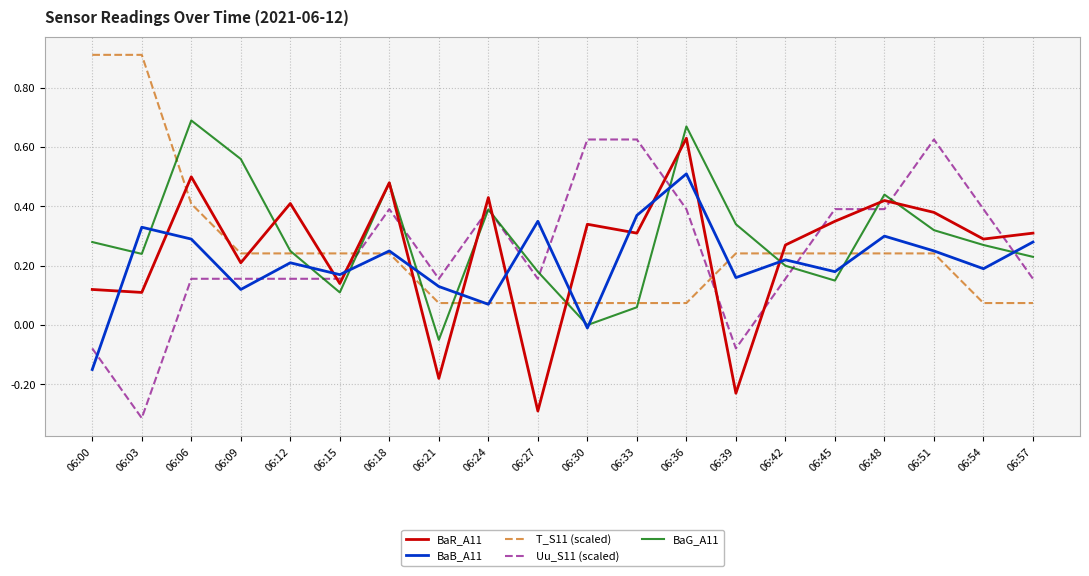

Which series changed the most between 06:36 and 06:39?

BaR_A11